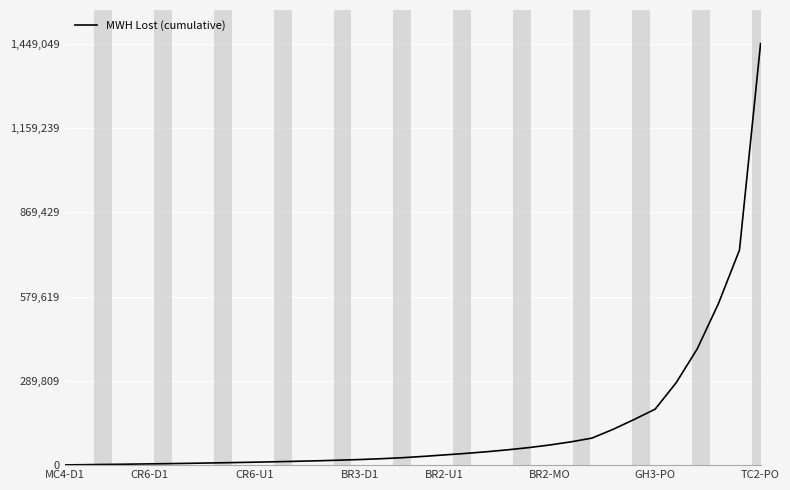

Which label corresponds to the largest value in the chart?

TC2-PO